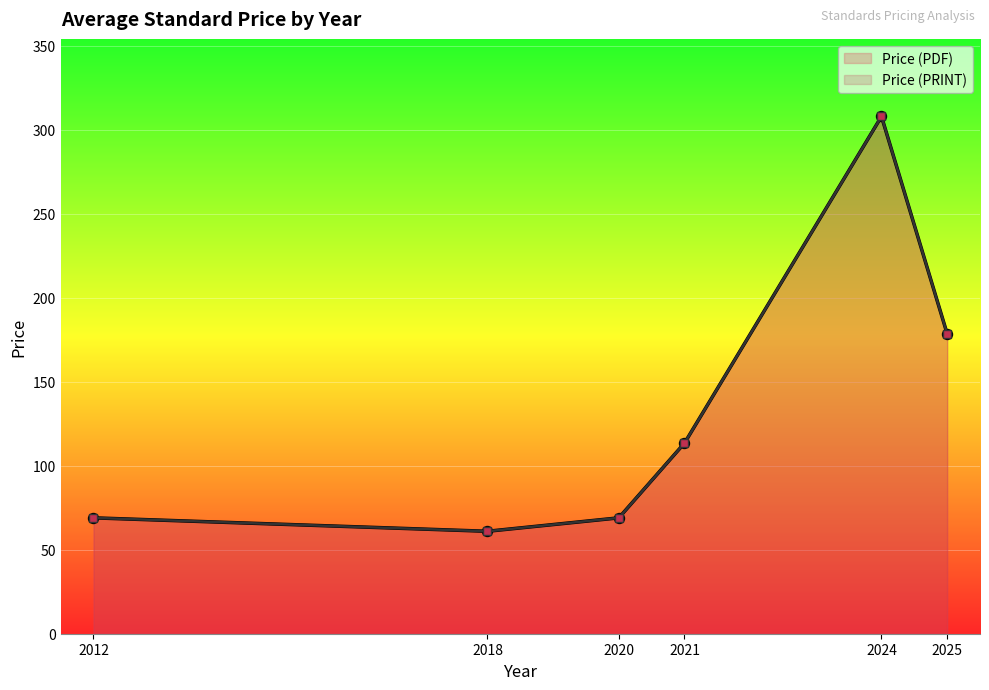

Rank the series by their maximum value, from lowest to highest.

Price (PDF), Price (PRINT)